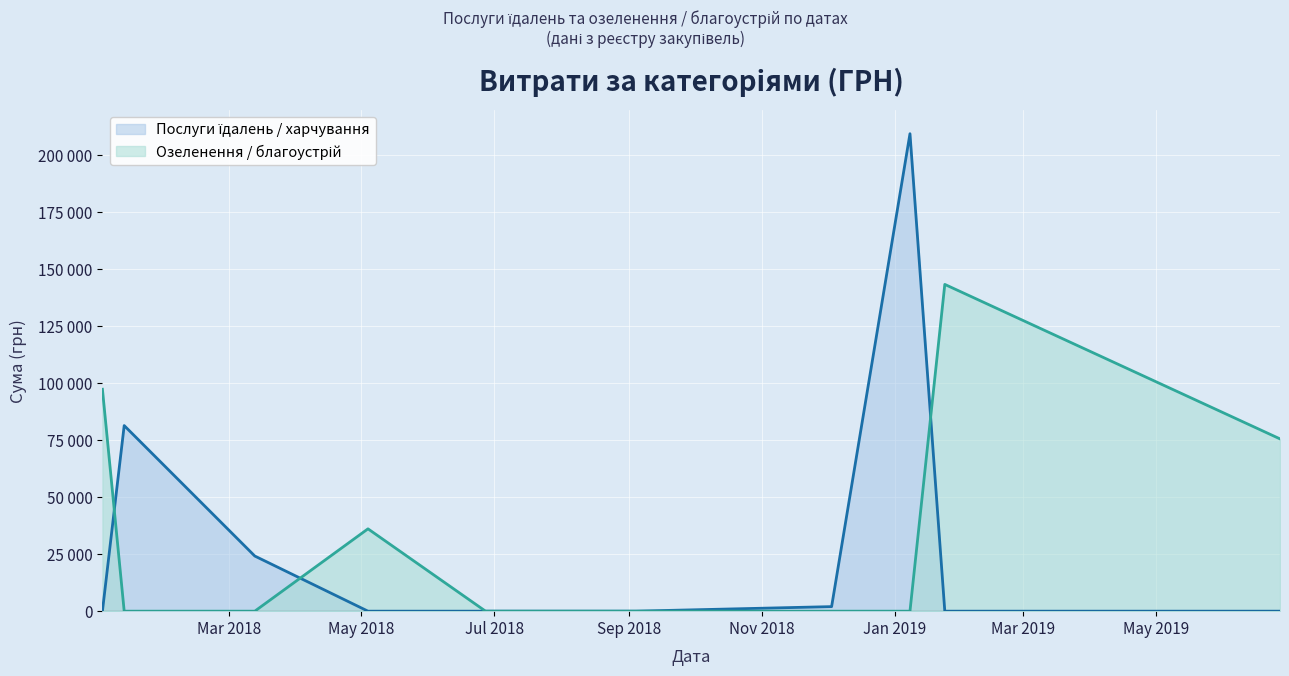

Where do Озеленення / благоустрій and Послуги їдалень / харчування first cross each other?

0 and 1